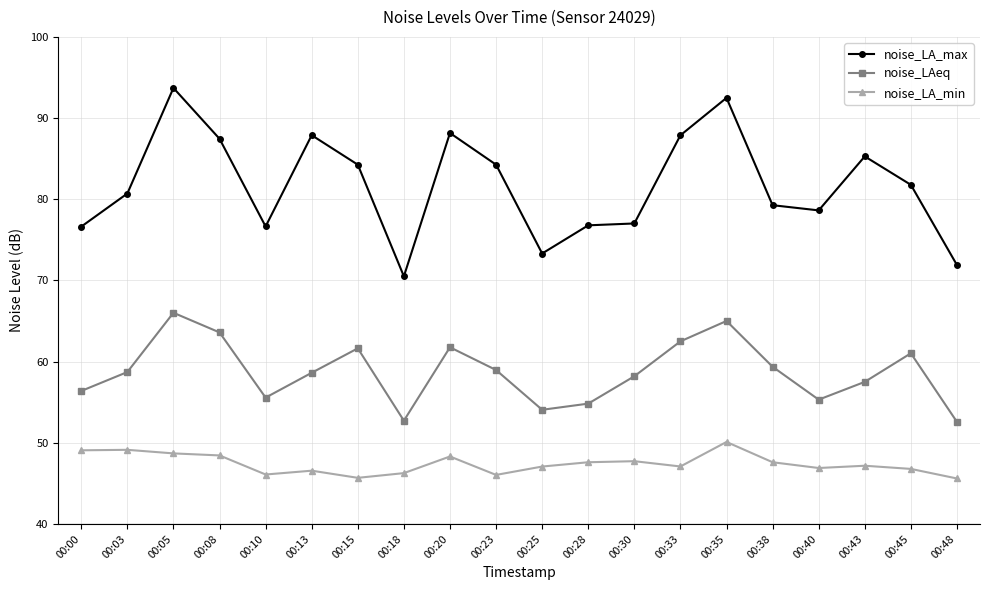

What is the minimum value shown in the chart?

45.6